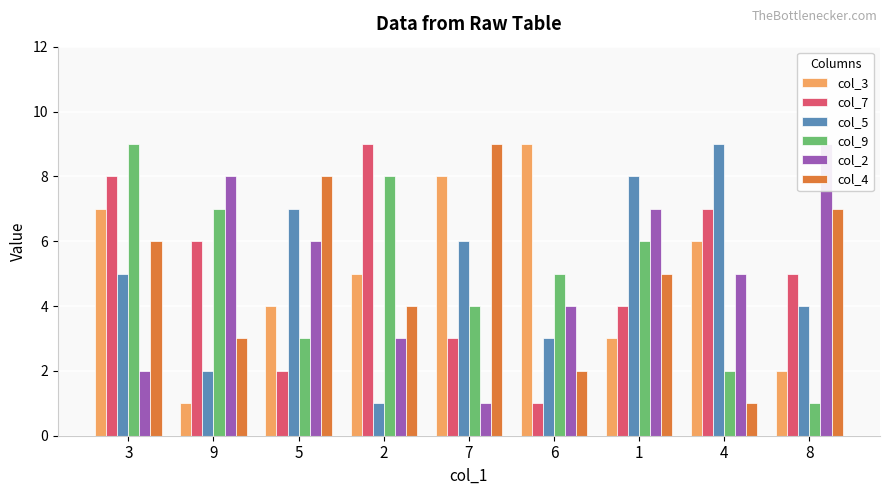

What is the difference between the maximum and minimum values in the col_9 series?

8